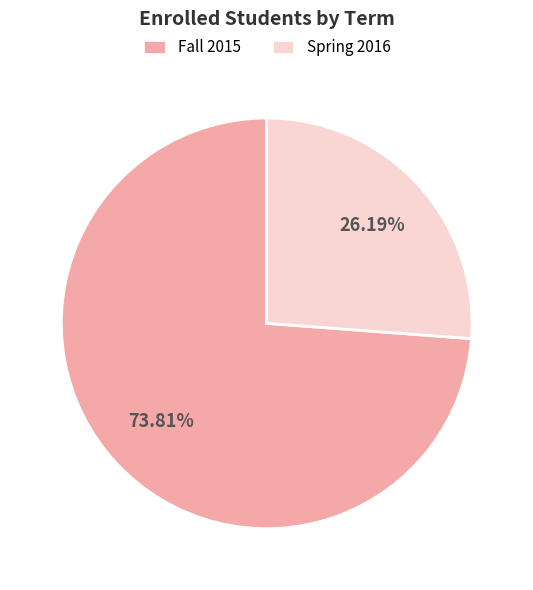

To the nearest percent, what is the difference between the largest and smallest slice percentages?

48%